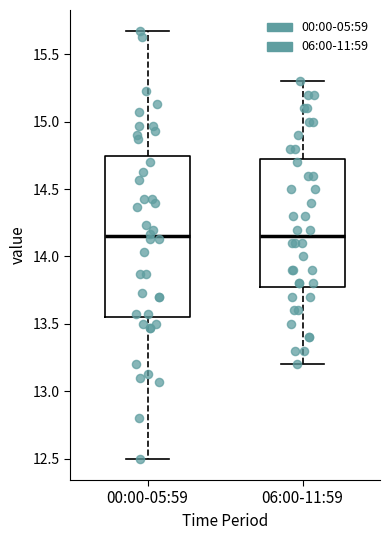

Which box is the tallest, from its lower edge to its upper edge?

00:00-05:59